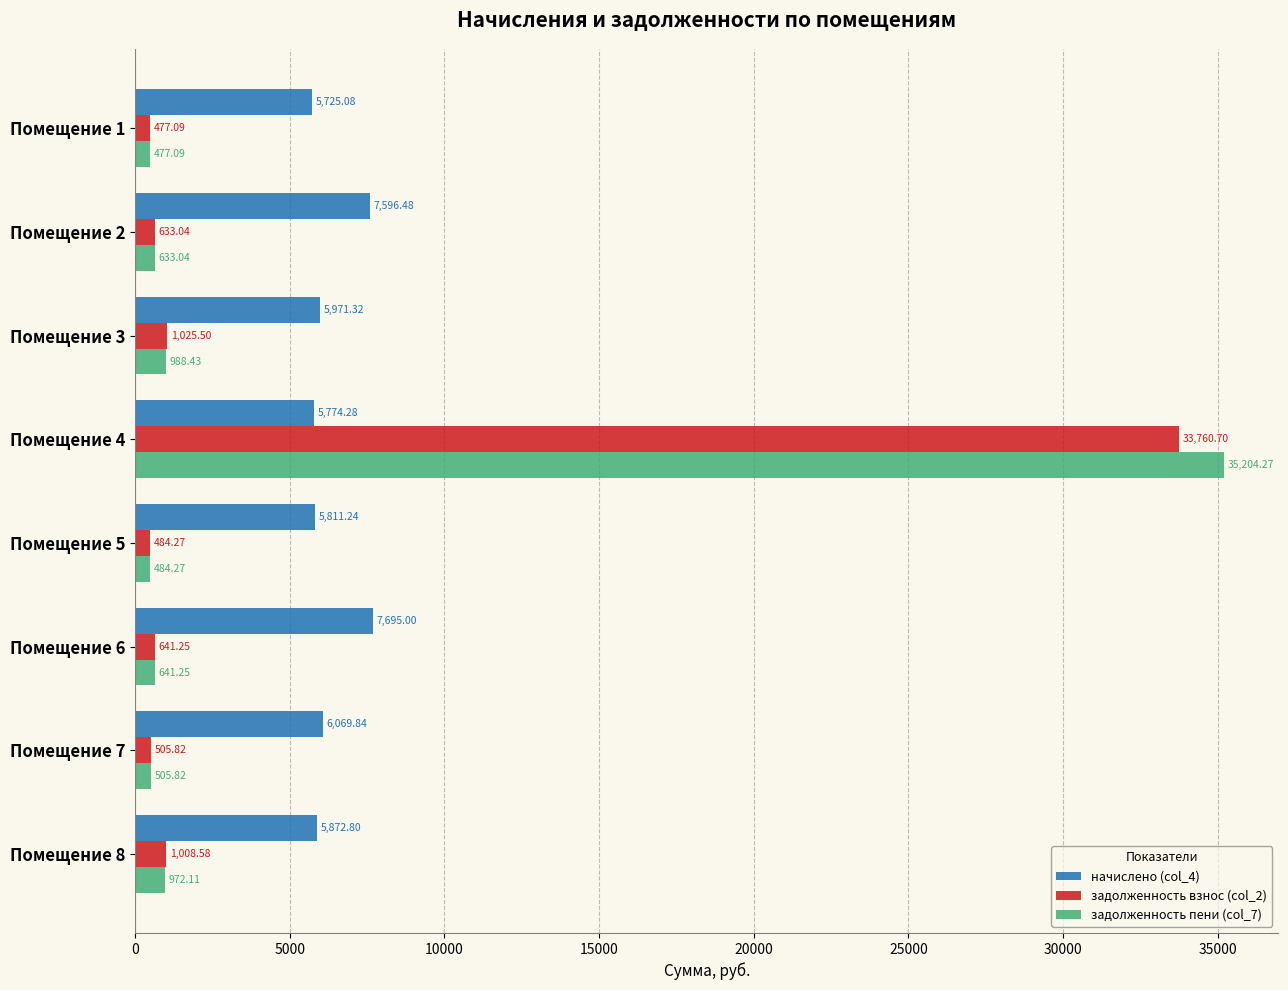

Is the value of задолженность взнос (col_2) at Помещение 1 greater than the value of начислено (col_4) at Помещение 5?

No